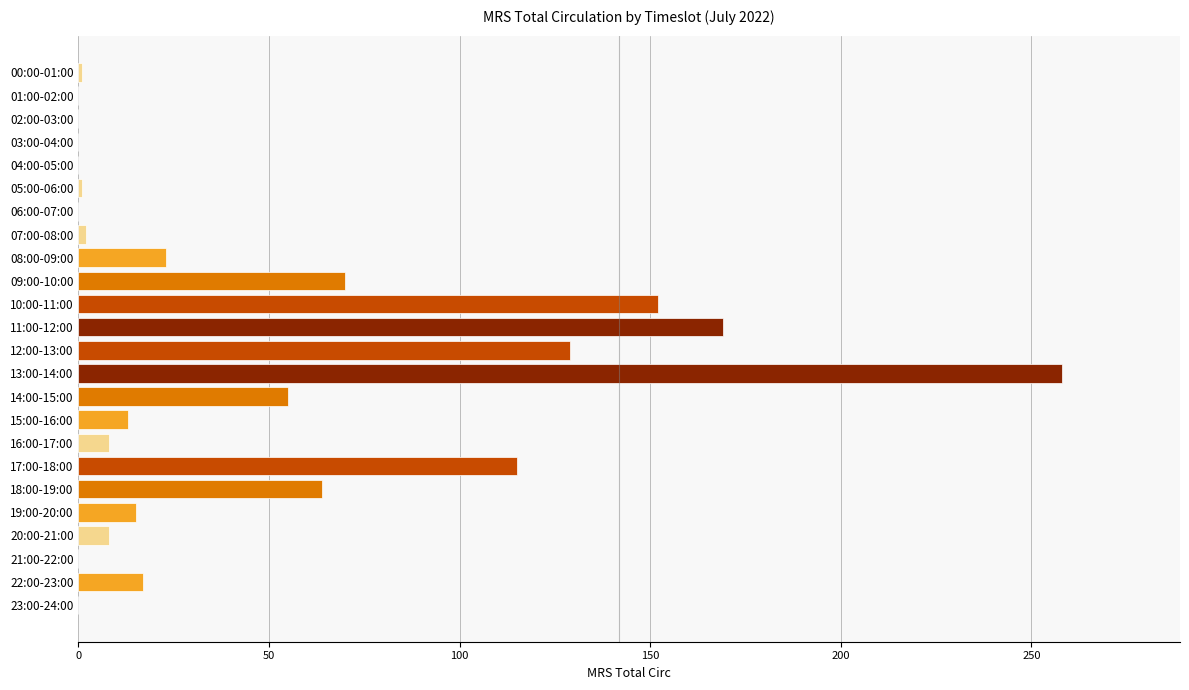

Count the number of categories in the chart.

24